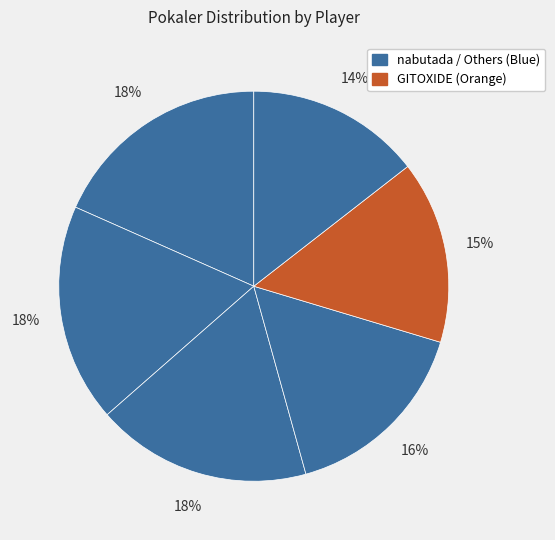

Count the number of slices in the pie.

6